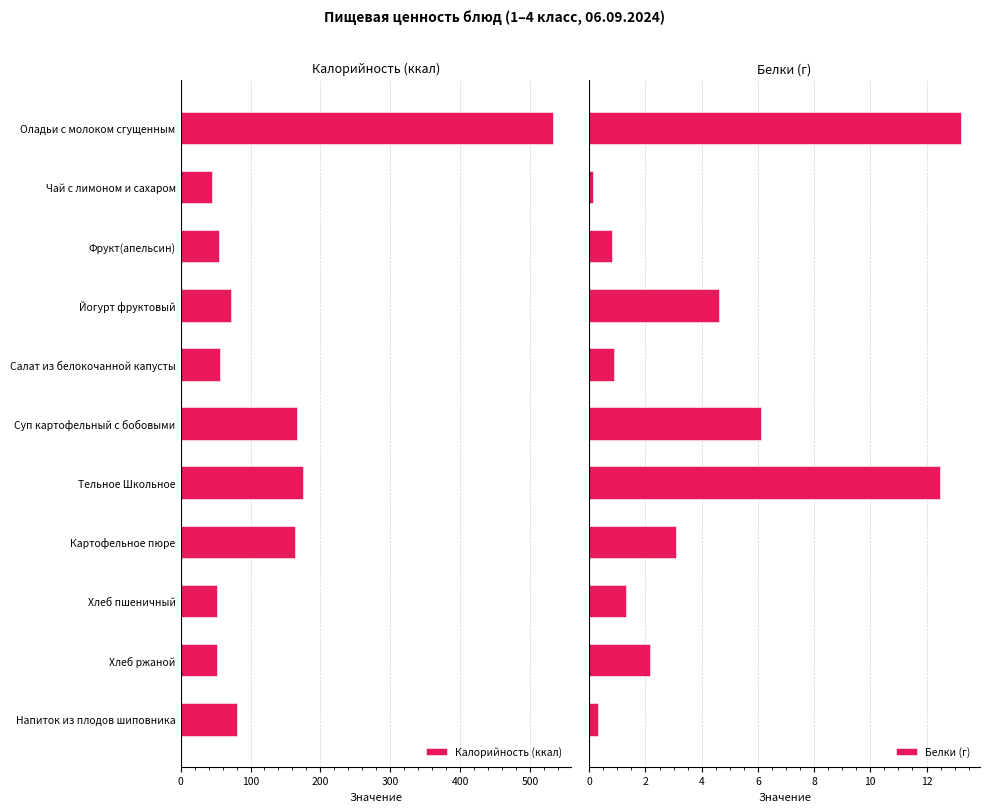

Is it true that Белки (г) equals 20.6 at 600?

False